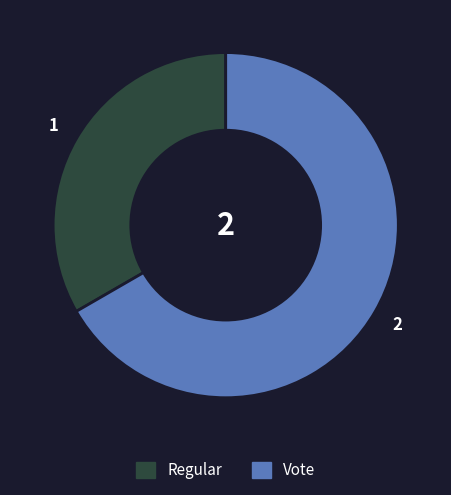

Do Regular and Vote together represent more than half of the pie?

Yes